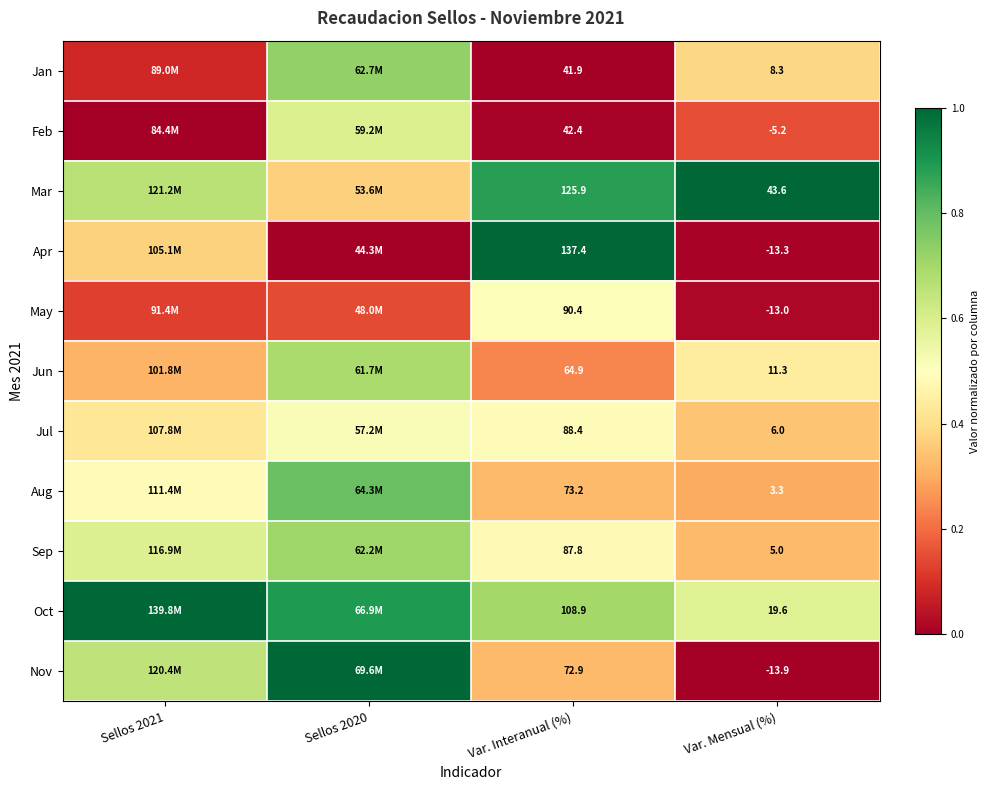

Which has a higher value, Var. Interanual (%) or Sellos 2021?

Sellos 2021